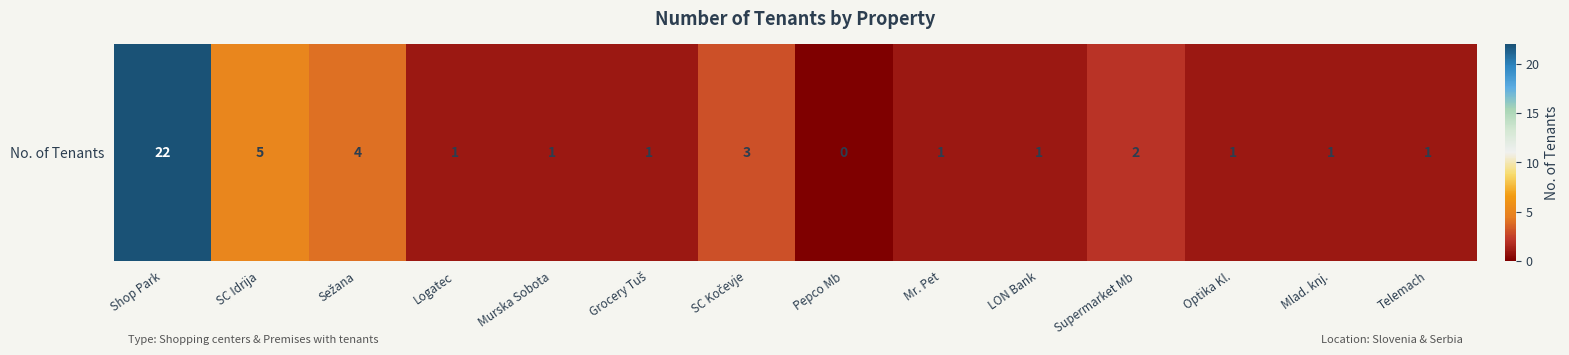

The value at Murska Sobota is 1. True or false?

True